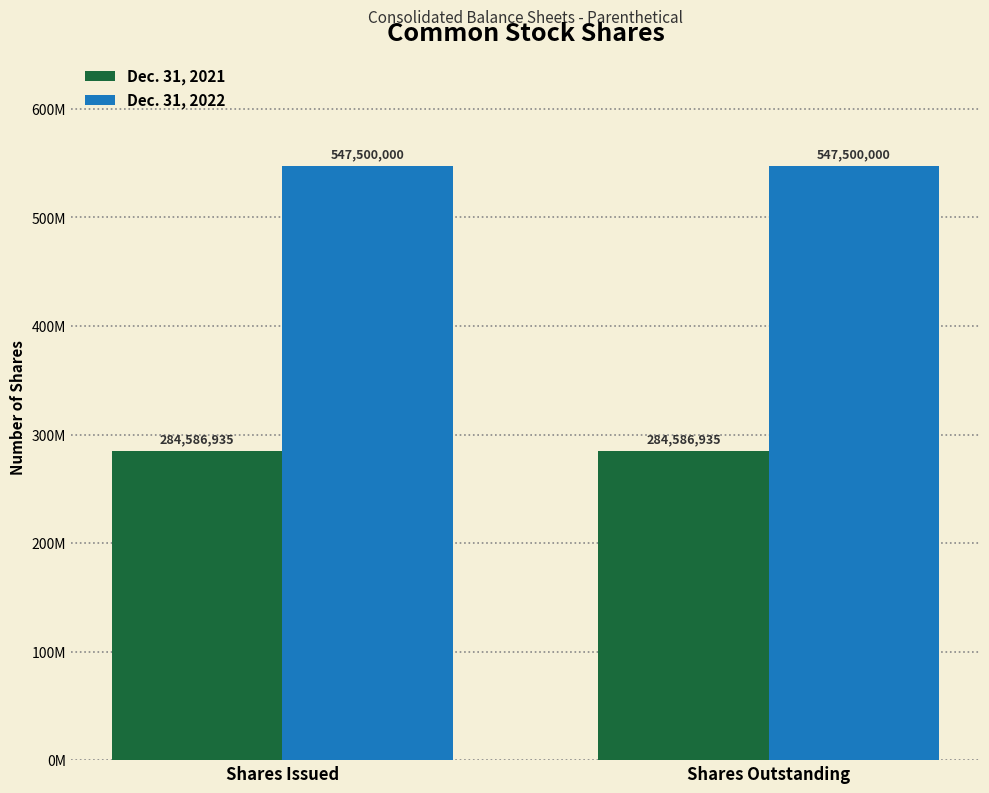

Reading left to right, transcribe all the data shown in this chart.

Dec. 31, 2021: 284586935	284586935
Dec. 31, 2022: 547500000	547500000